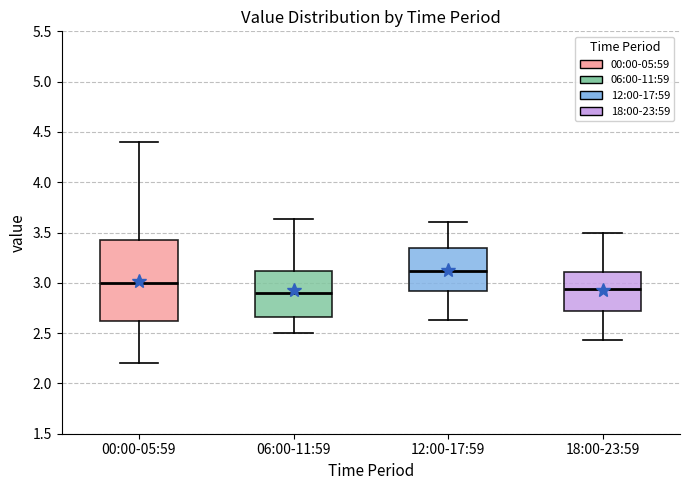

Comparing the boxes themselves (not the whiskers), which one is the tallest?

00:00-05:59